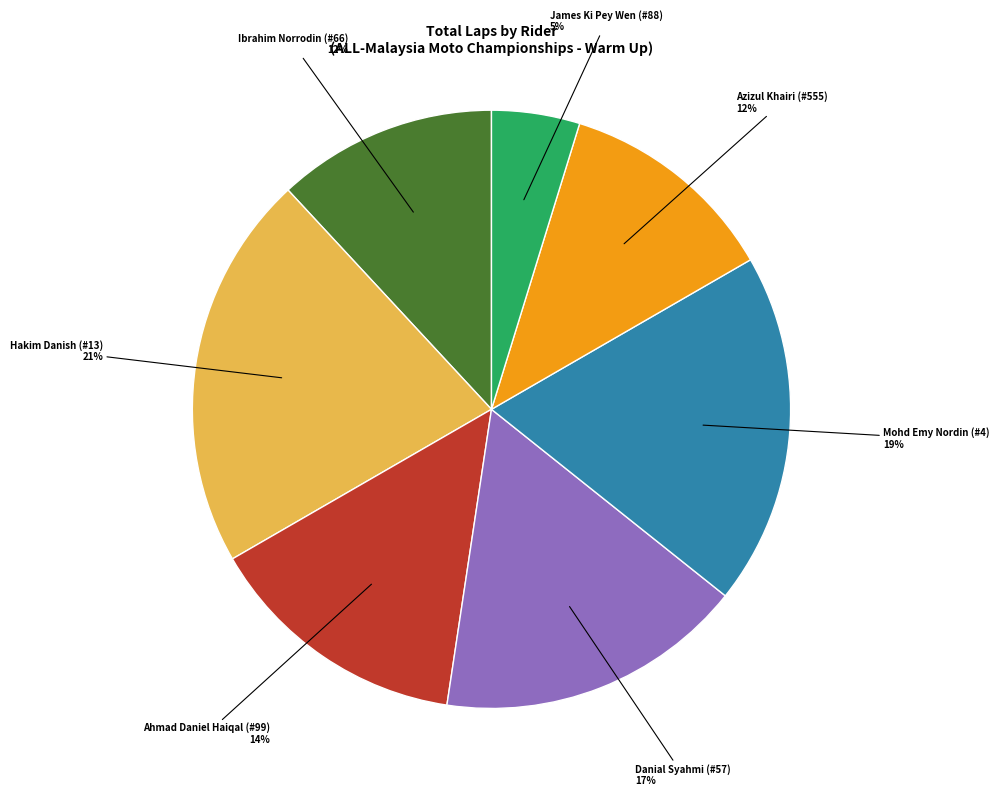

Is there a majority slice in this chart?

No